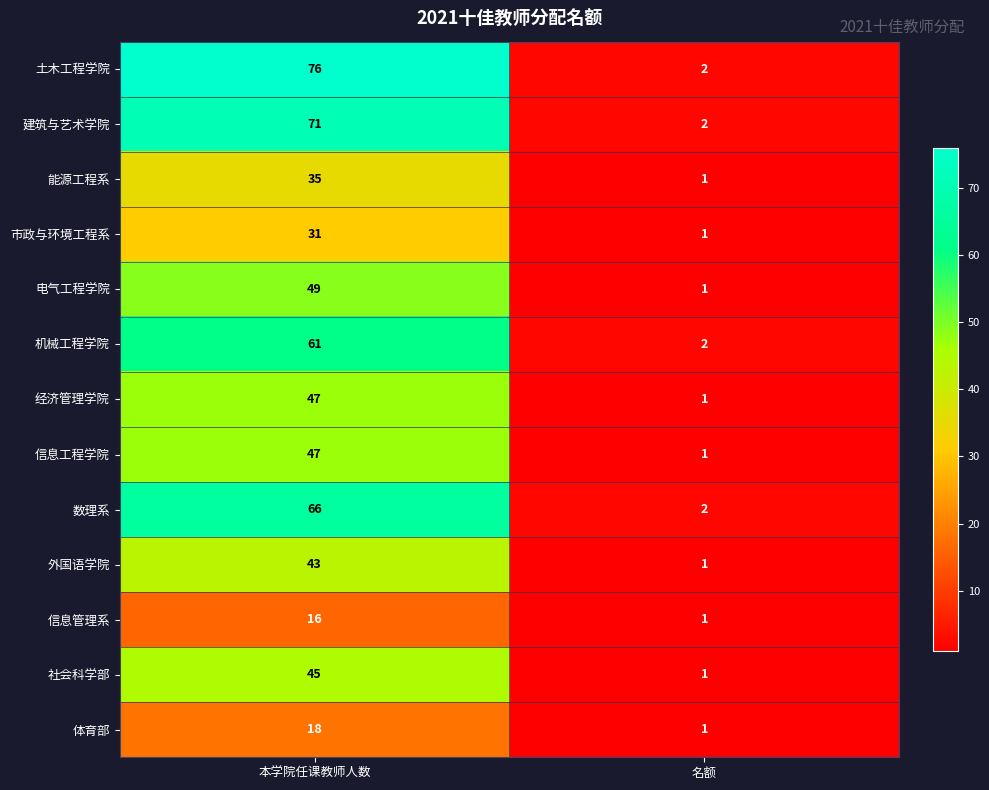

At which category does the chart reach its minimum across all series?

名额